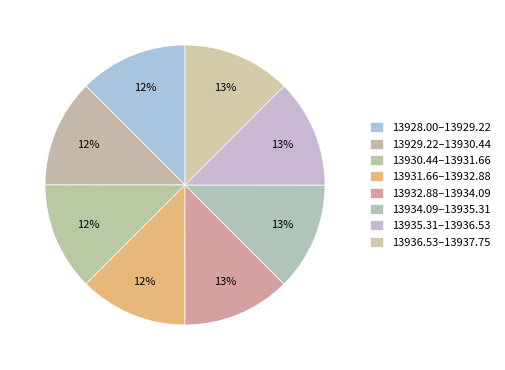

How many segments does this pie chart have?

8